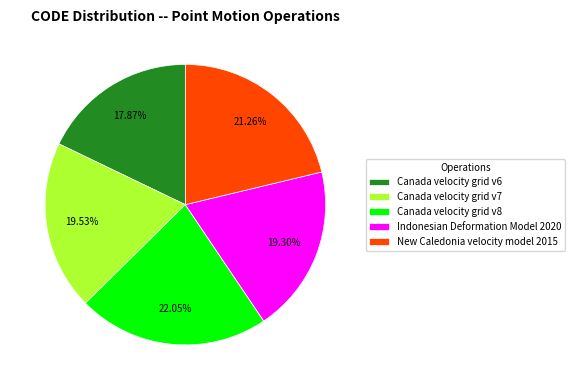

To the nearest percent, what is the average slice percentage?

20%